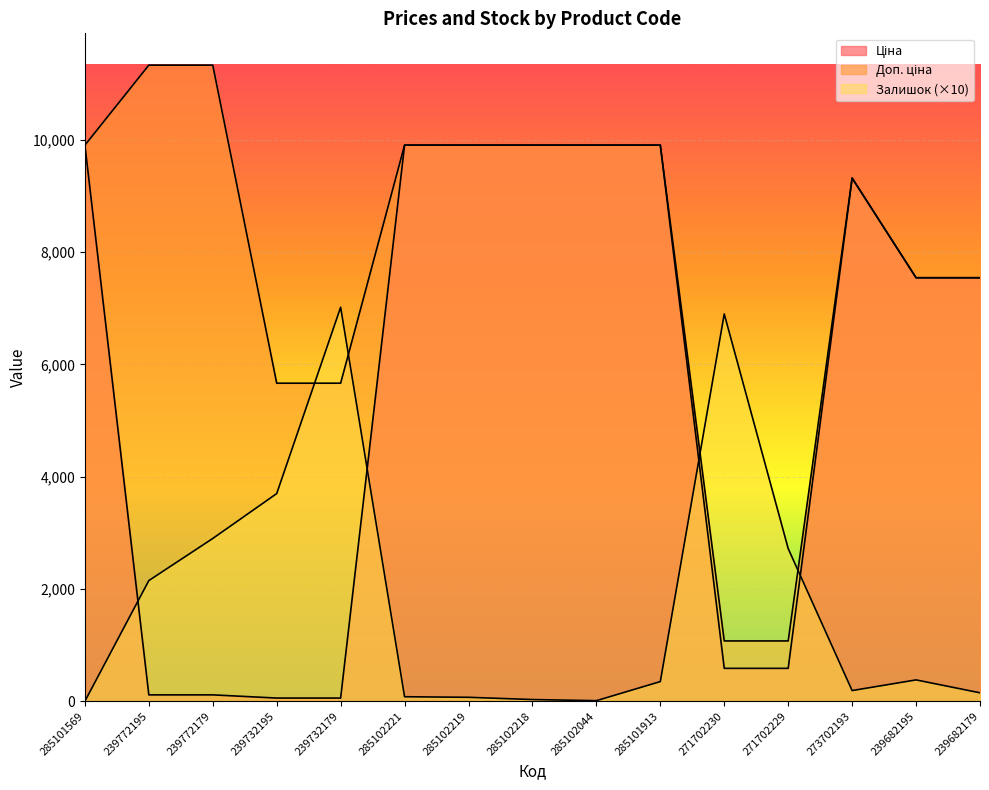

Does the chart display data point markers on the line(s)?

No